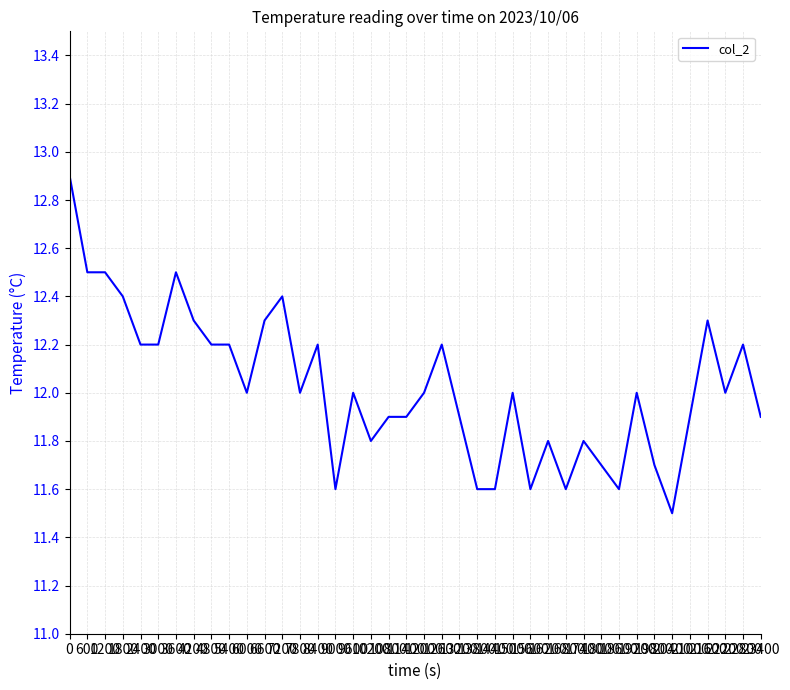

The value at 10200 is 6.1. True or false?

False